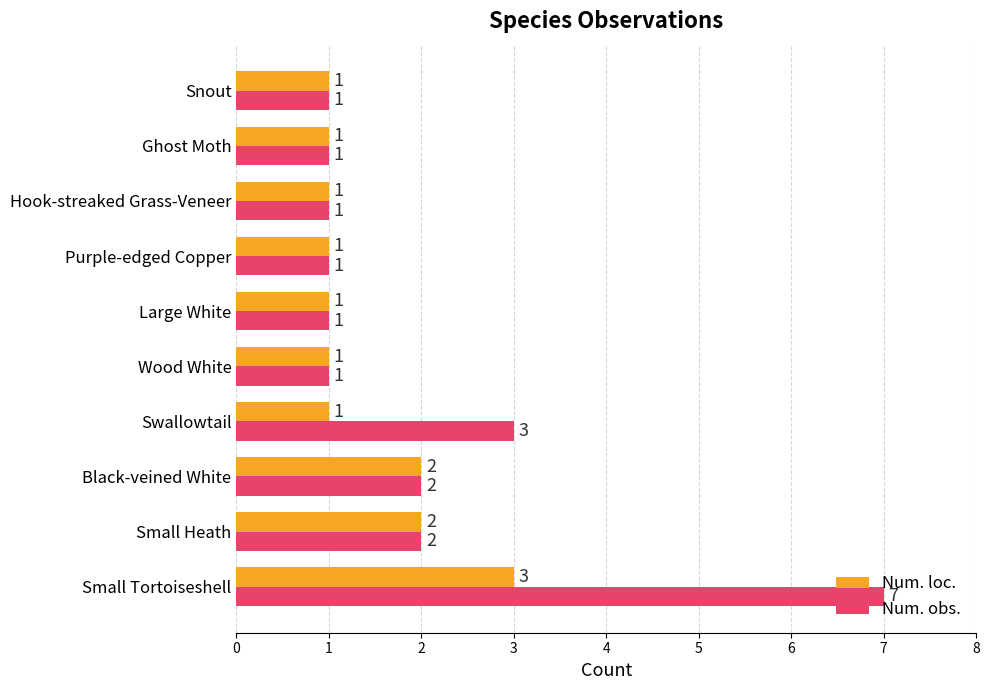

The Num. obs. series shows 2 at Black-veined White. True or false?

True